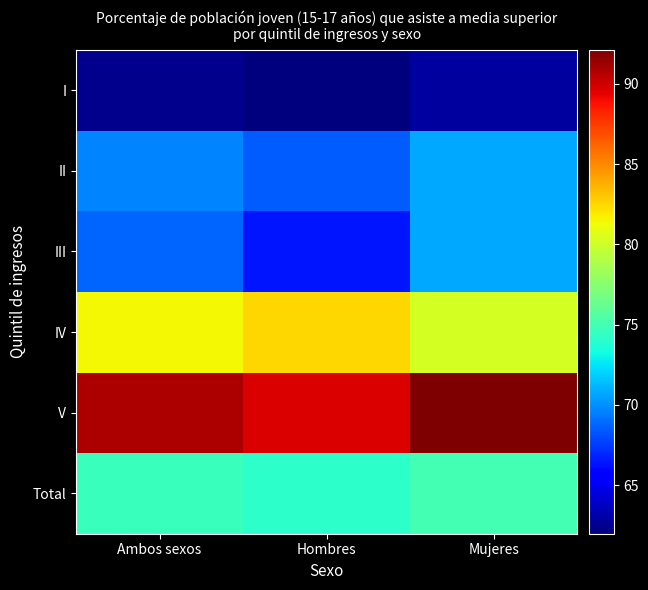

At which category is the sum across all series the highest?

Mujeres